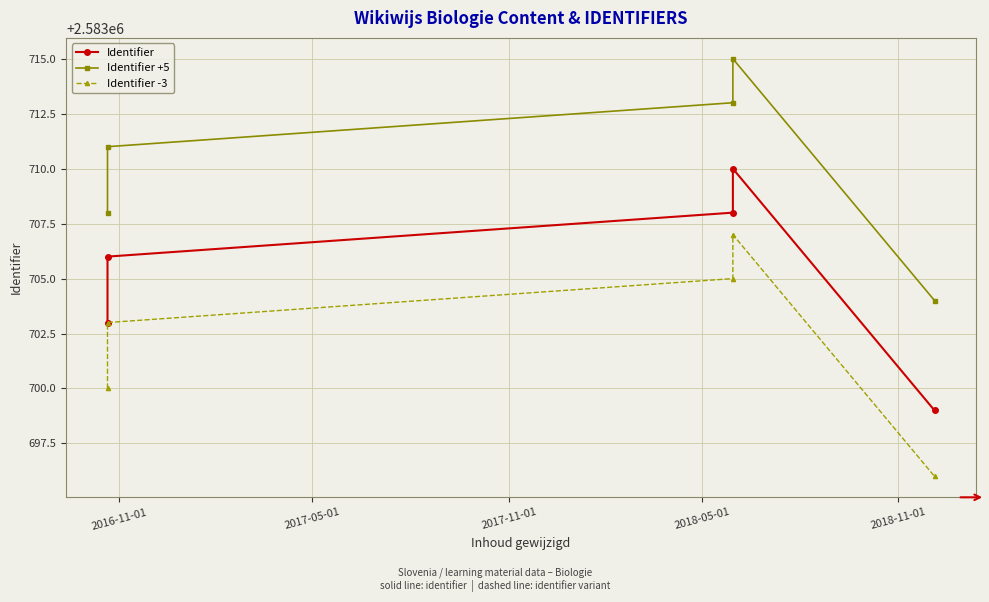

What position from the left is 2017-05-01?

2